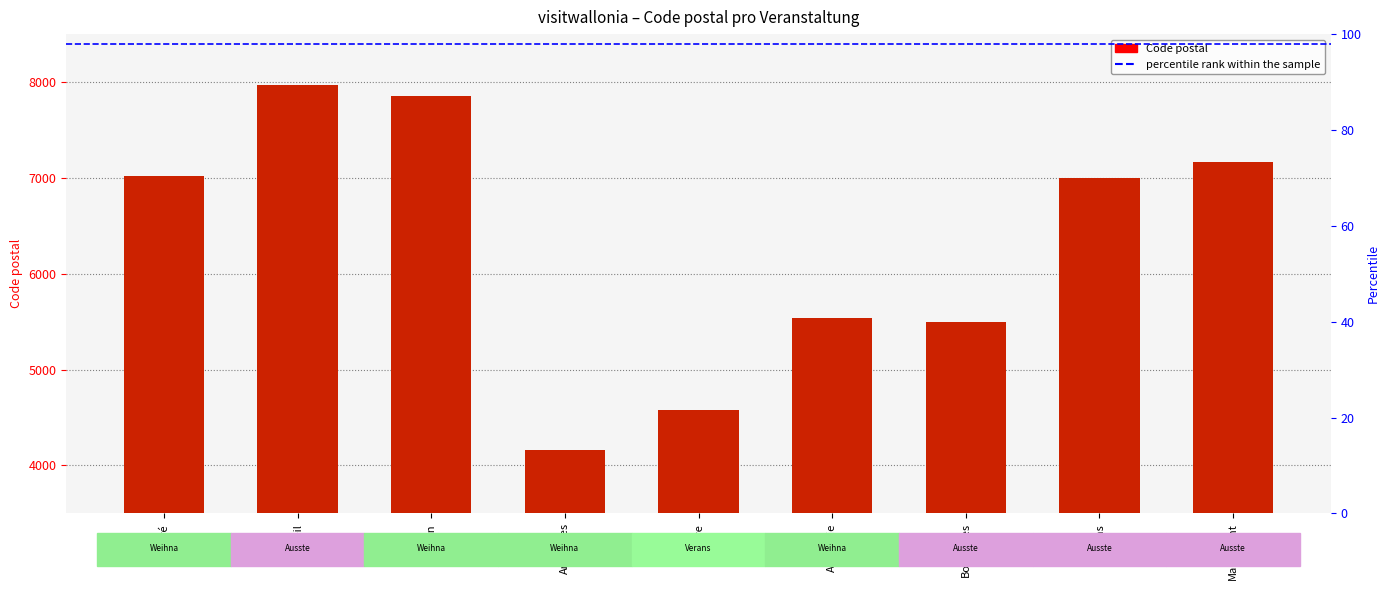

Between Mariemont and Bouvignes, which is larger?

Mariemont